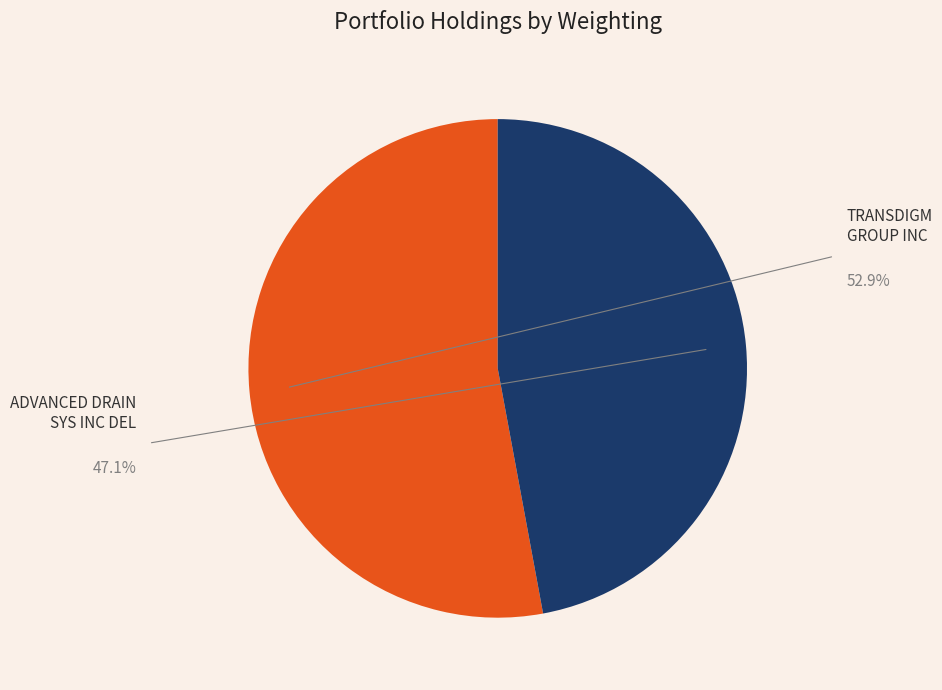

To the nearest percent, what is the combined percentage of TRANSDIGM GROUP INC and ADVANCED DRAIN SYS INC DEL?

100%